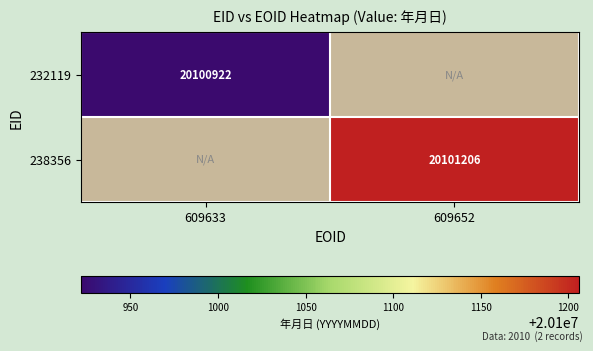

Is it true that 238356 equals 5535082 at 609652?

False